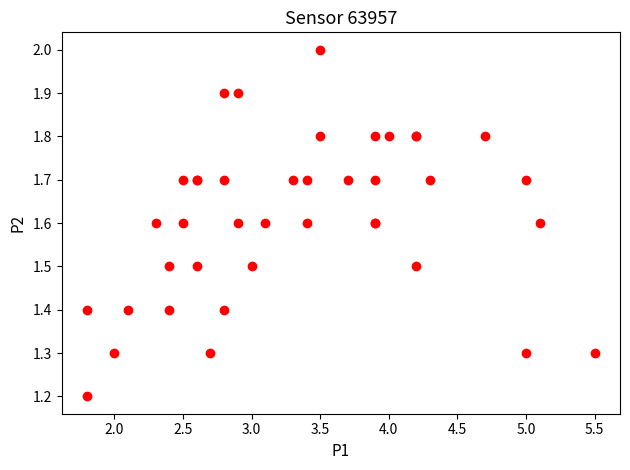

What Y value in the scatter plot is closest to 1?

1.2